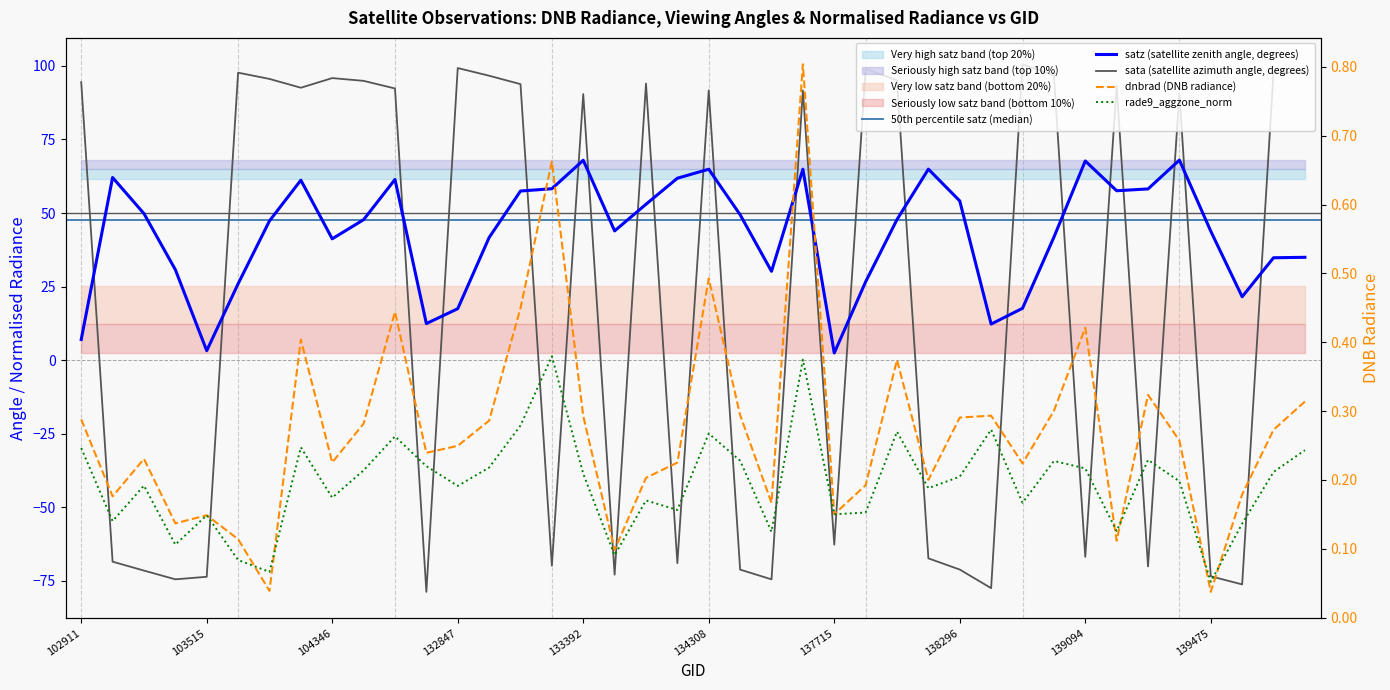

At which category is the sum across all series the highest?

139462